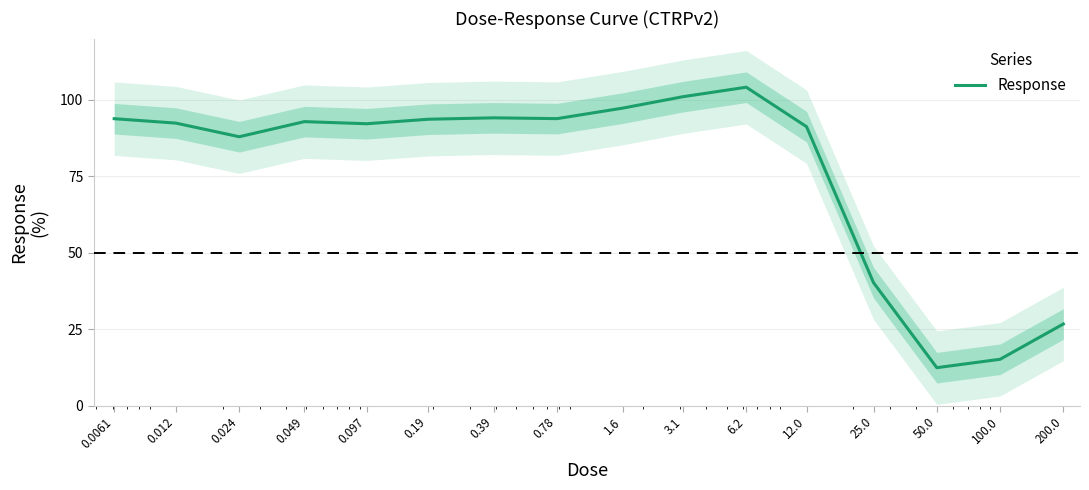

Is this an area chart (filled region under the line)?

No